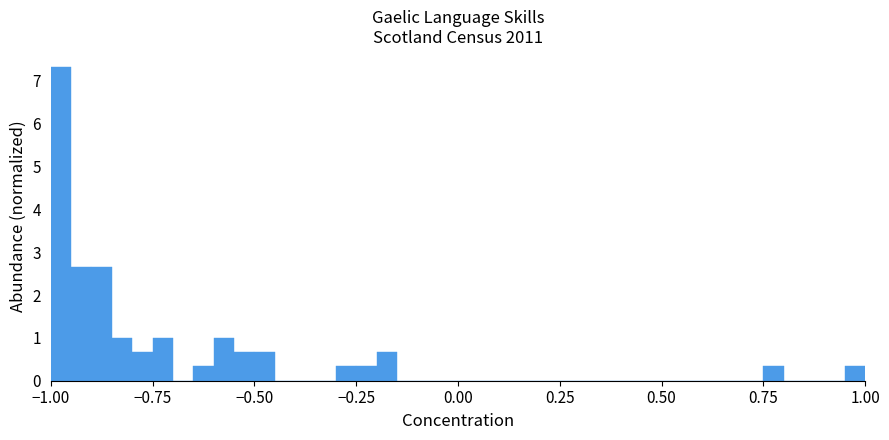

Read against the x-axis, roughly where is the centre of the tallest bar?

-0.95